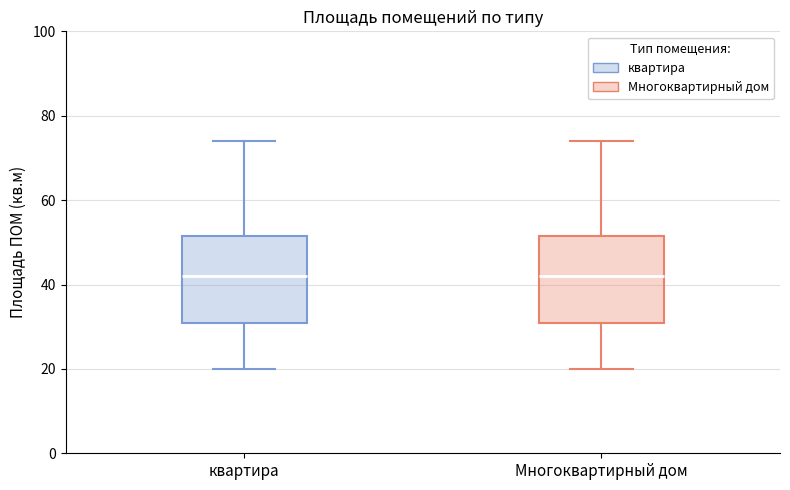

Where does the upper whisker of the box for Многоквартирный дом end on the y-axis? The values are not printed on the chart, so give them approximately, as read against the axis.

74